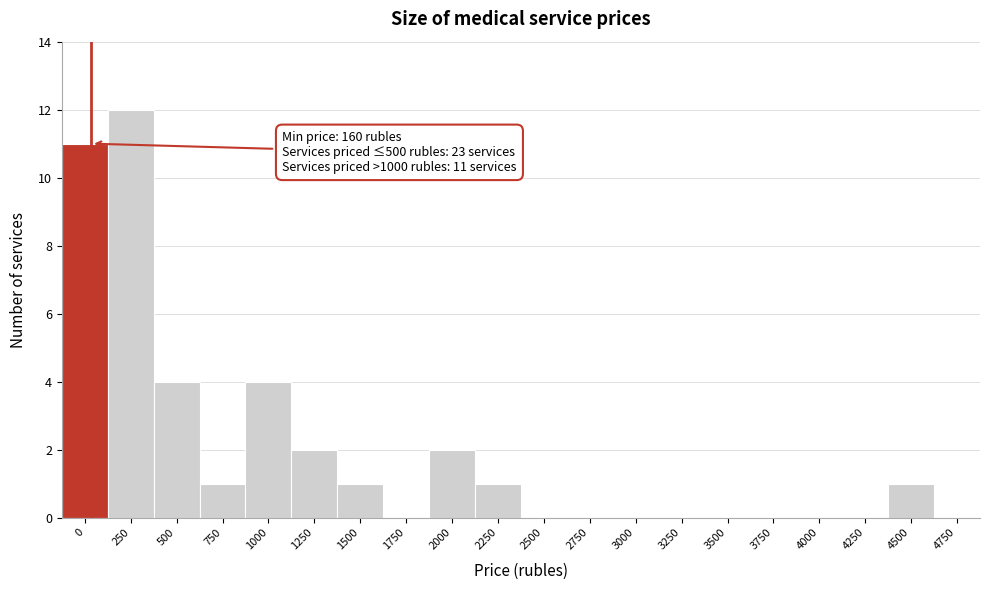

Reading left to right, extract all data points from this chart.

0=11	250=12	500=4	750=1	1000=4	1250=2	1500=1	1750=0	2000=2	2250=1	2500=0	2750=0	3000=0	3250=0	3500=0	3750=0	4000=0	4250=0	4500=1	4750=0